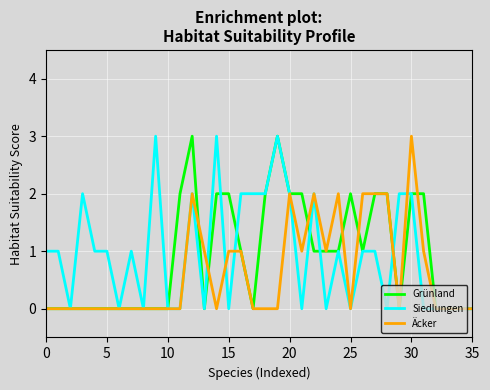

Does the chart have visible grid lines?

Yes